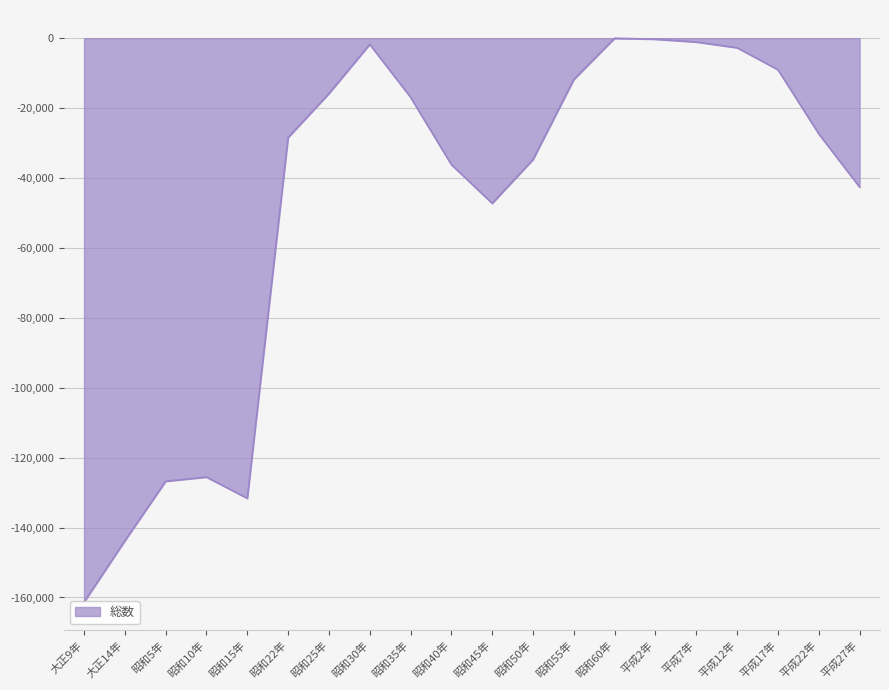

What is the difference between the values at 平成17年 and 昭和55年?

2791